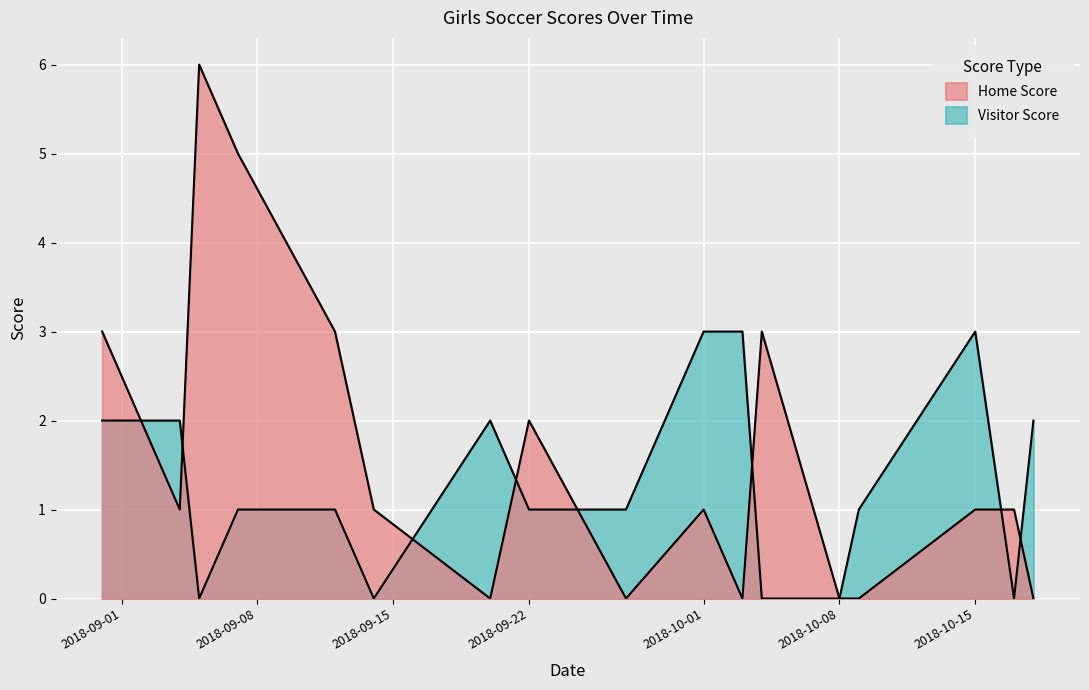

Is it true that Visitor Score equals 2 at 2018-10-15?

False